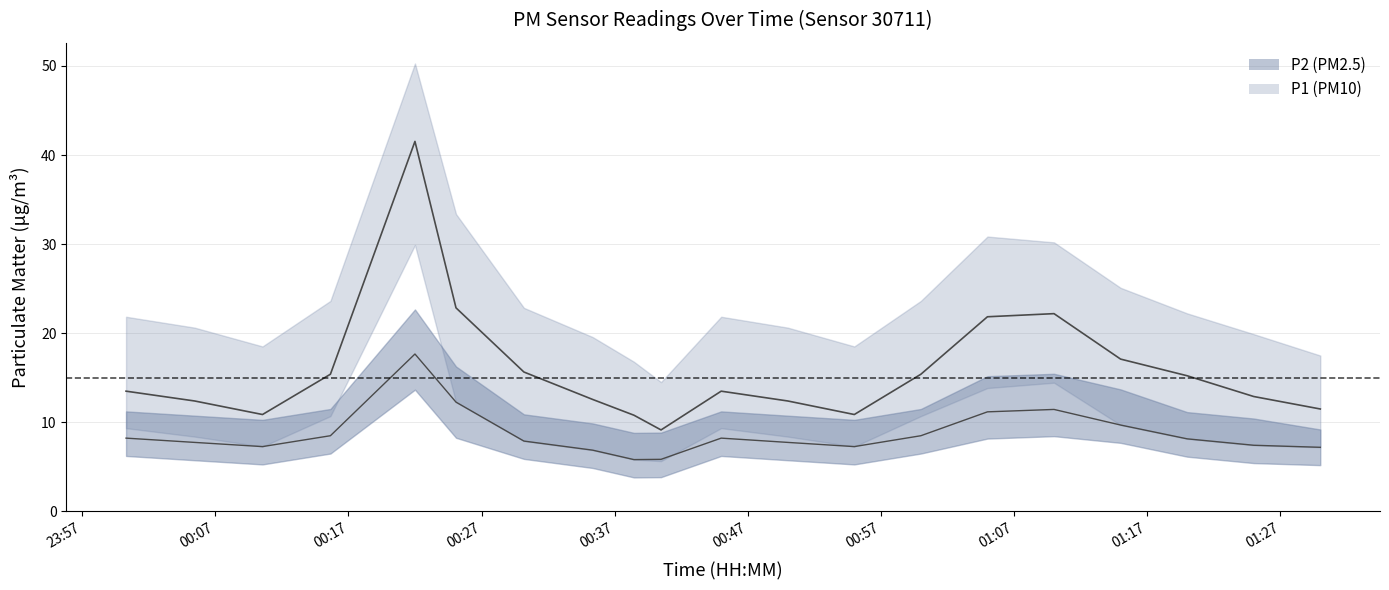

List the labels in order of P2_upper value, smallest first.

00:40, 00:45, 01:35, 00:35, 00:10, 01:00, 01:30, 00:05, 00:55, 00:30, 01:25, 00:00, 00:50, 00:15, 01:05, 01:20, 01:10, 01:15, 00:25, 00:20